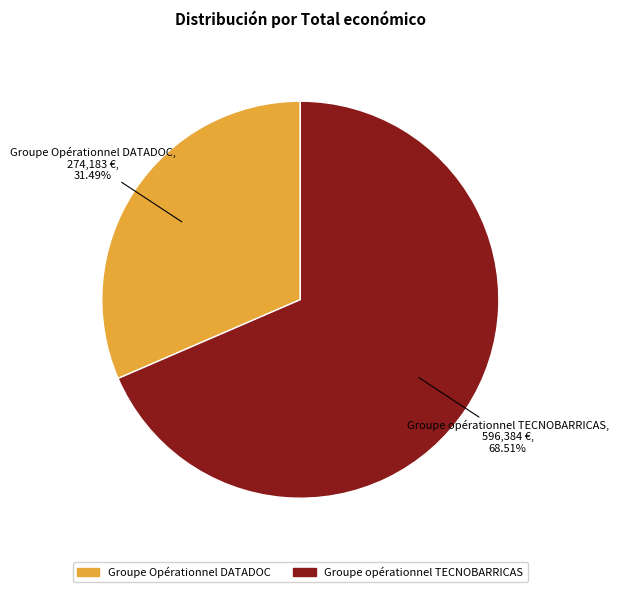

Is there a majority slice in this chart?

Yes